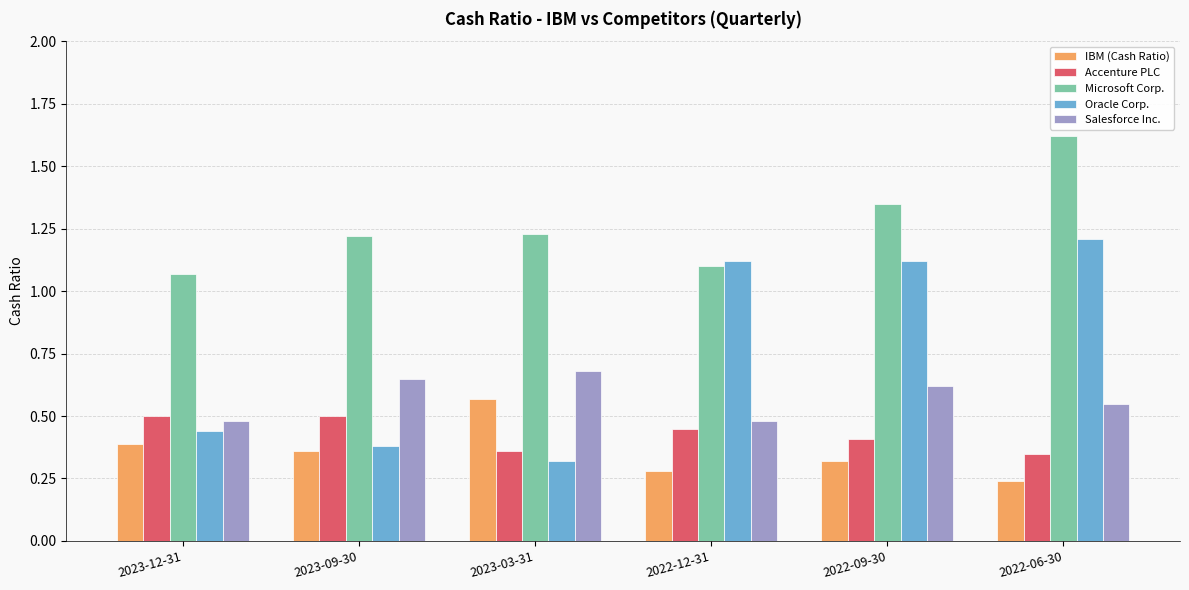

Which category has the lowest value across all series?

2022-06-30